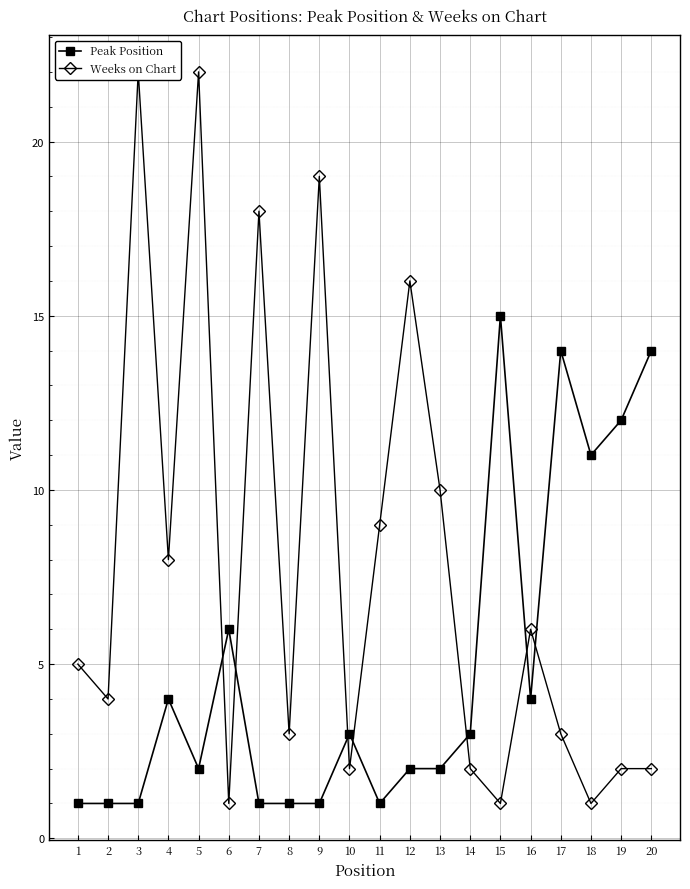

What is the average value of the Peak Position series?

5